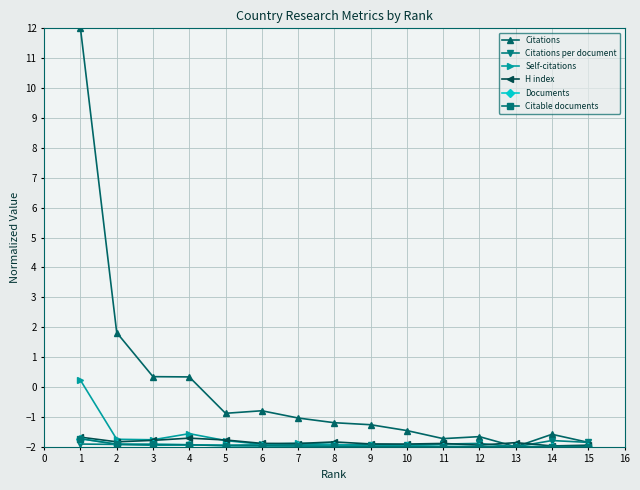

What is the sum of all Documents values?

-29.3